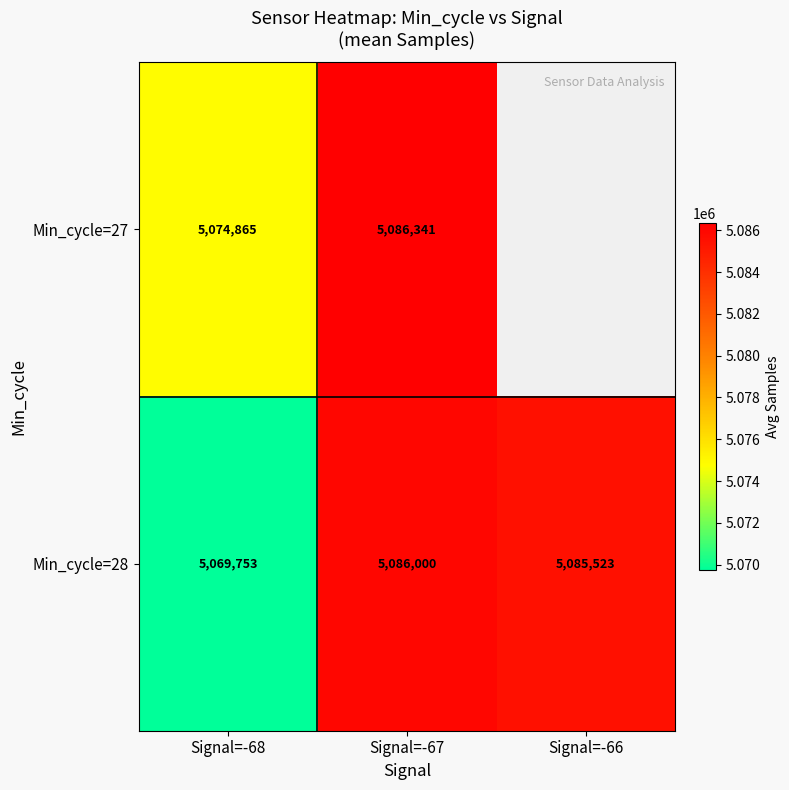

What is the difference between the Min_cycle=28 values at Signal=-66 and Signal=-68?

15770